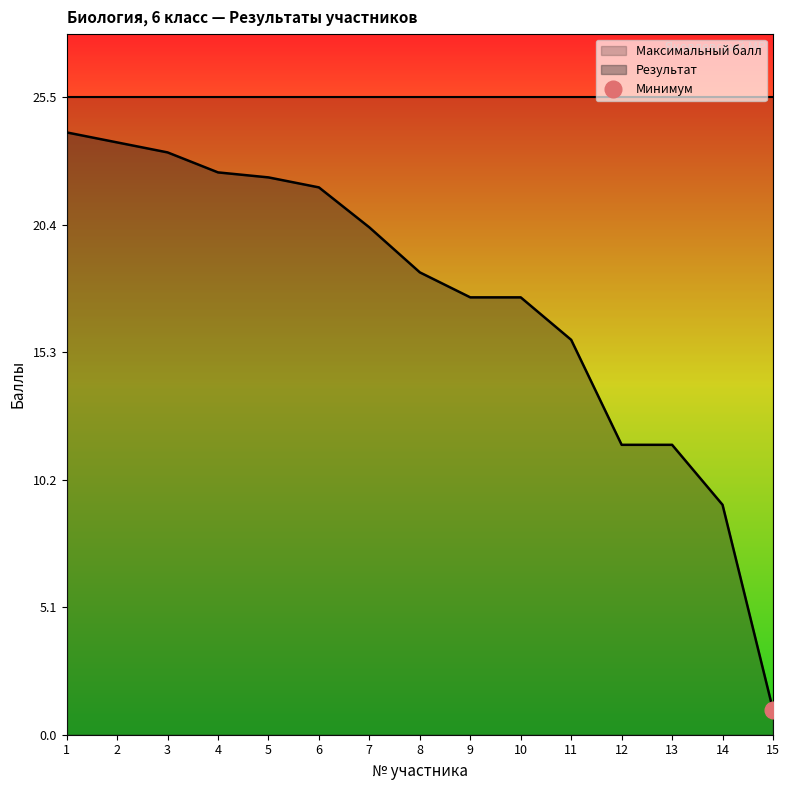

At which label is the value closest to 12?

12